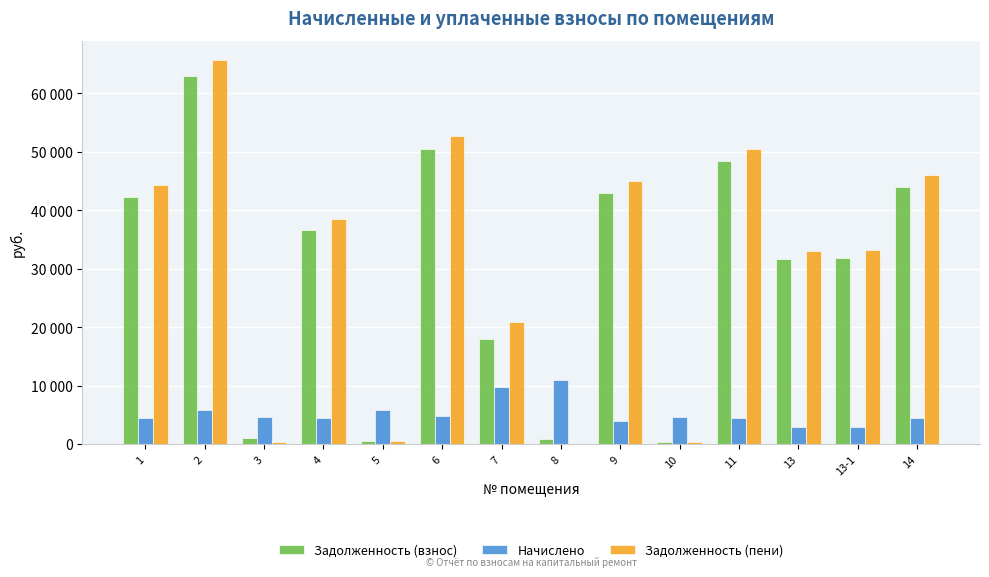

Reading left to right, list all the values displayed in this chart.

Задолженность (взнос): 42294.6	62922.3	1060.9	36568.9	482.0	50483.6	17916.5	906.6	43019.2	380.9	48347.6	31601.4	31813.8	44024.3
Начислено: 4406.0	5762.3	4671.6	4420.4	5783.9	4772.0	9730.7	10878.8	3939.6	4571.2	4427.6	2913.5	2913.5	4420.4
Задолженность (пени): 44319.6	65705.6	389.3	38495.7	482.0	52759.7	20836.8	0.0	44922.1	380.9	50486.2	33008.6	33221.0	46084.2